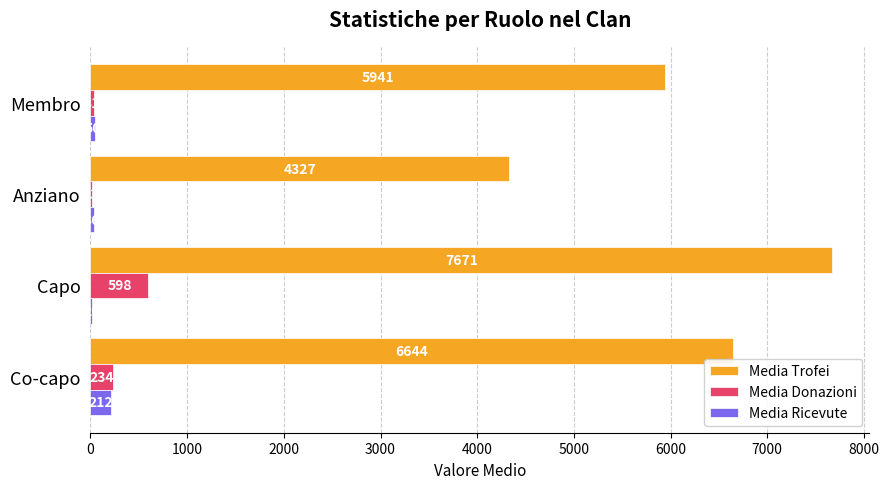

What value does the Media Ricevute series have at Co-capo?

211.5